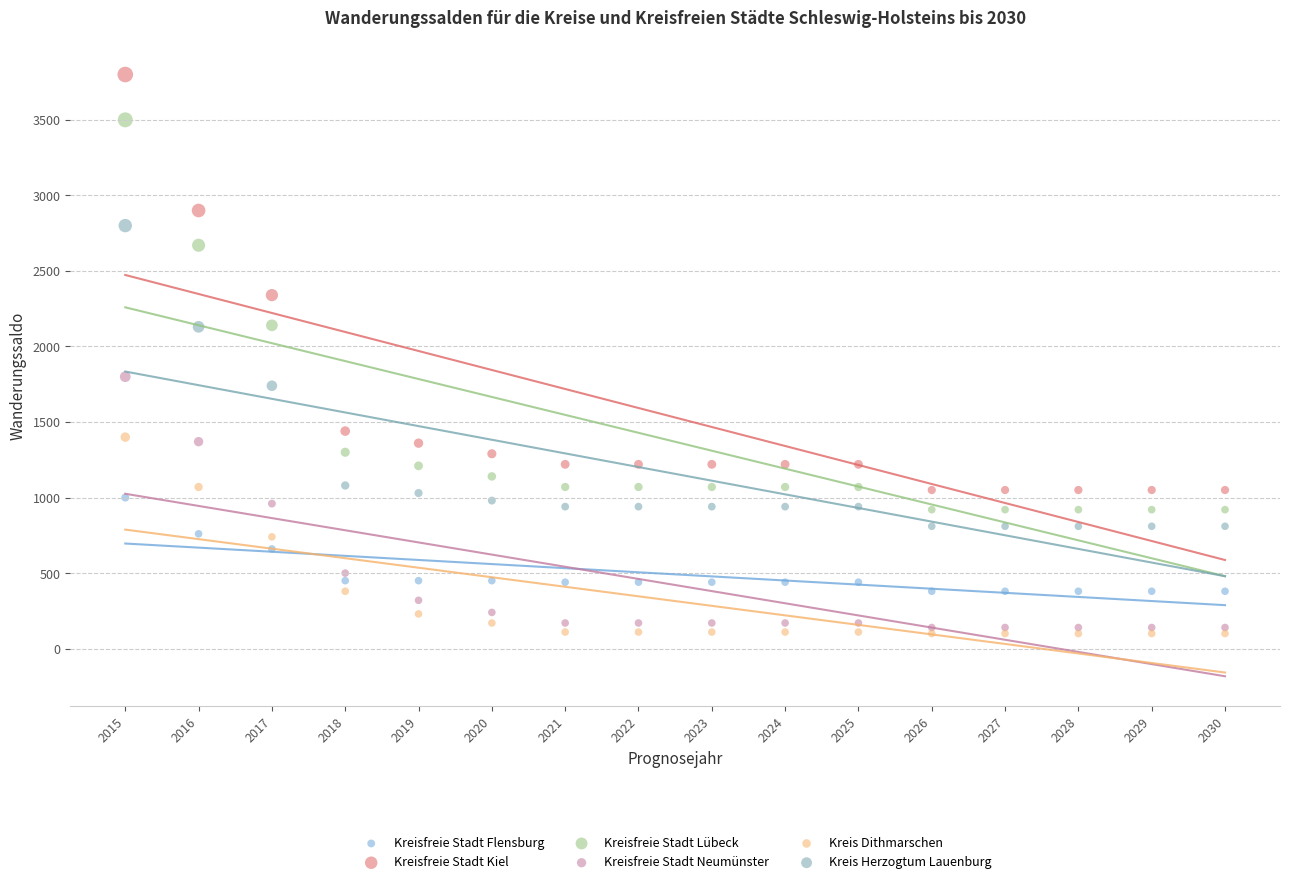

Which series reaches the minimum Y coordinate?

Kreis Dithmarschen